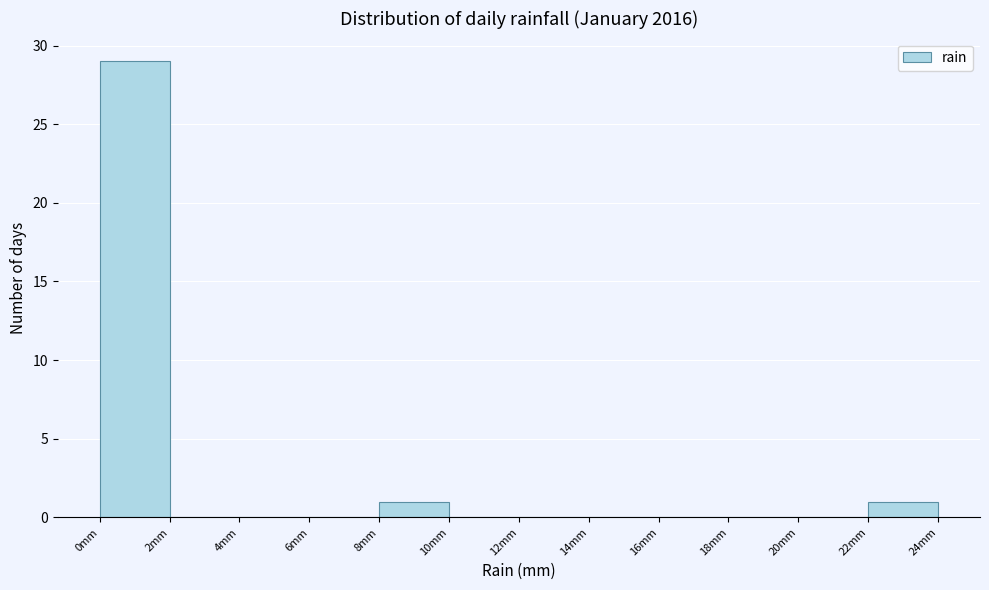

How tall is the bar that spans 8 to 10 on the x-axis? The values are not printed on the chart, so give them approximately, as read against the axis.

1